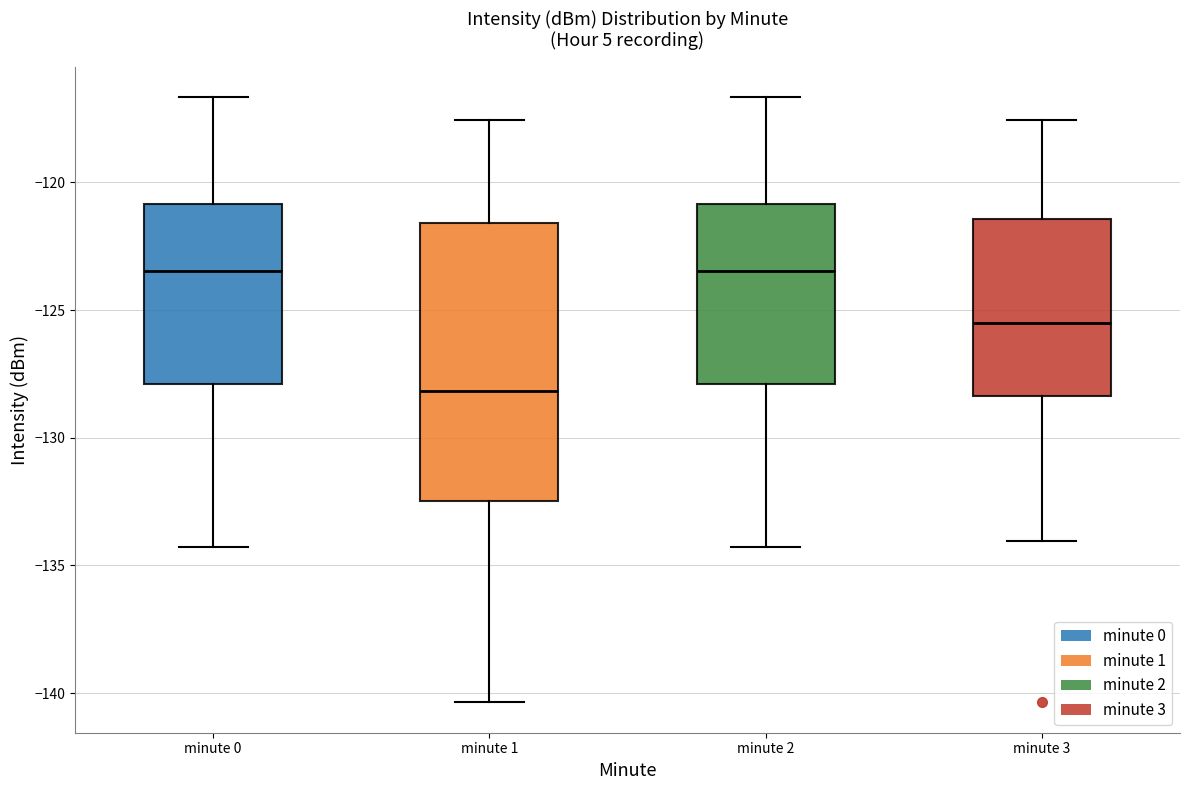

Reading left to right, transcribe this box plot: for each box, give where its median line is, the range the box spans, and where its two whiskers end, as read against the y-axis. The values are not printed on the chart, so give them approximately, as read against the axis.

minute 0: median -123.5, box -128.0 to -121.0, whiskers -134.5 to -116.5
minute 1: median -128.0, box -132.5 to -121.5, whiskers -140.5 to -117.5
minute 2: median -123.5, box -128.0 to -121.0, whiskers -134.5 to -116.5
minute 3: median -125.5, box -128.5 to -121.5, whiskers -134.0 to -117.5